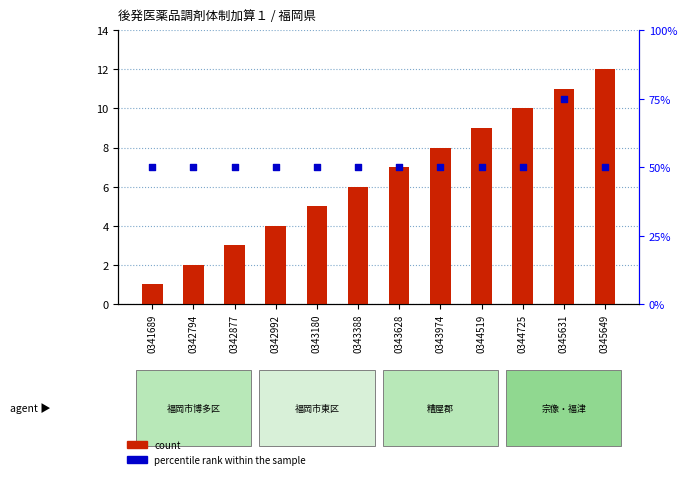

At how many categories does at least one series exceed 7?

12